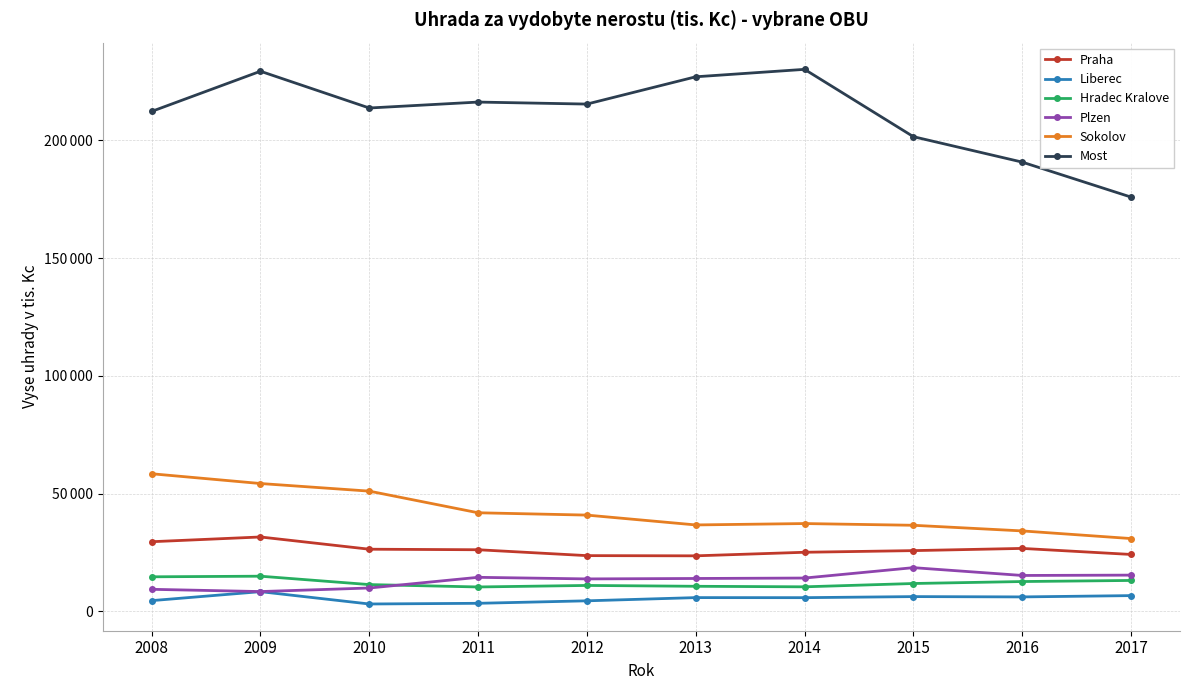

What is the spread (max minus min) of values at 2015?

195396